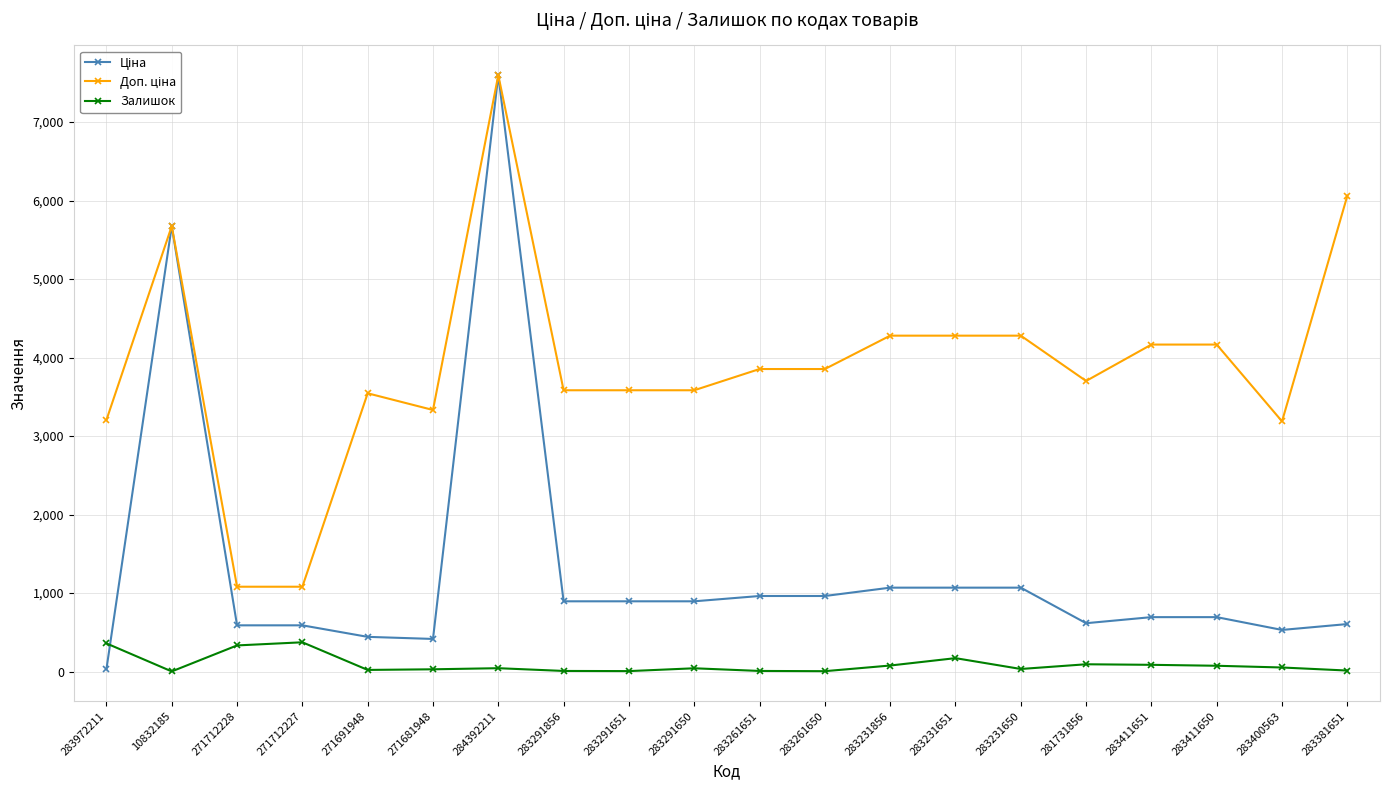

At which category is the sum across all series the highest?

284392211